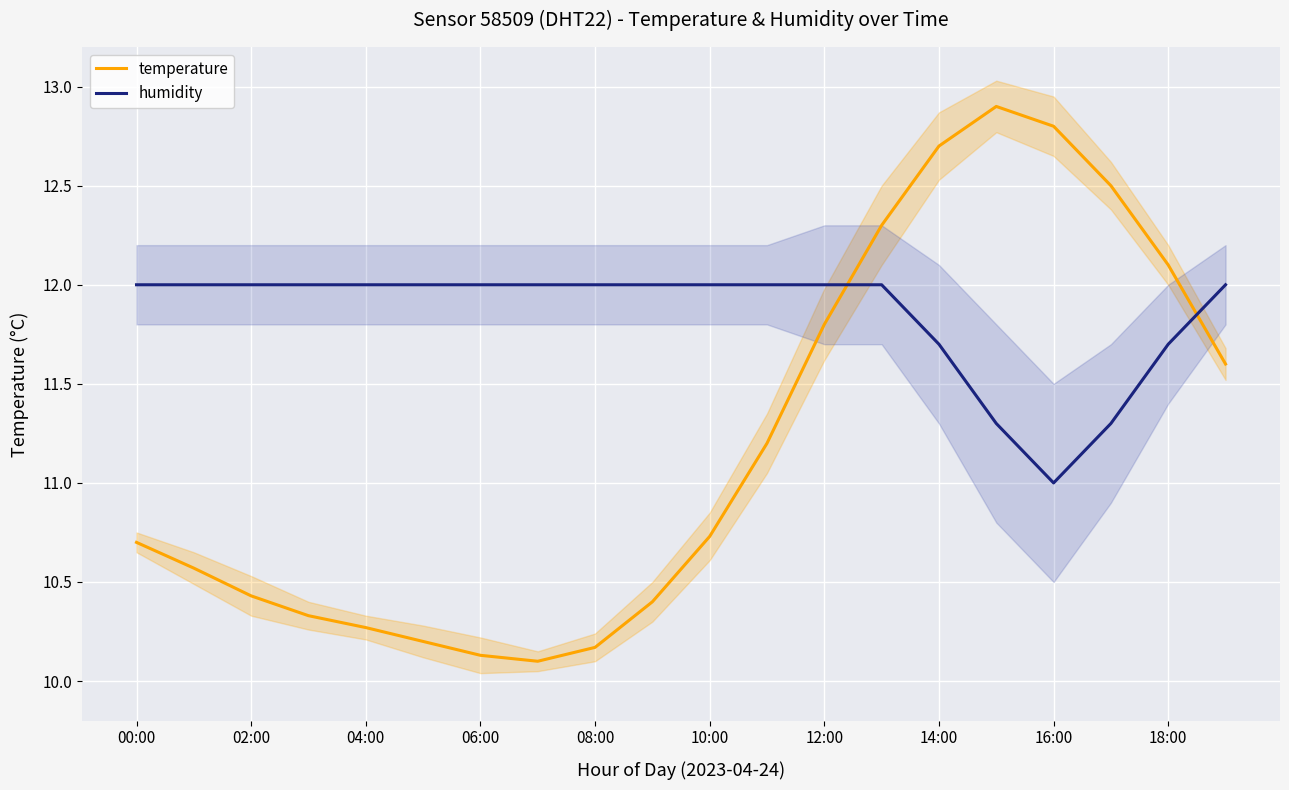

The value of temperature at 02:00 is 10.4. True or false?

True